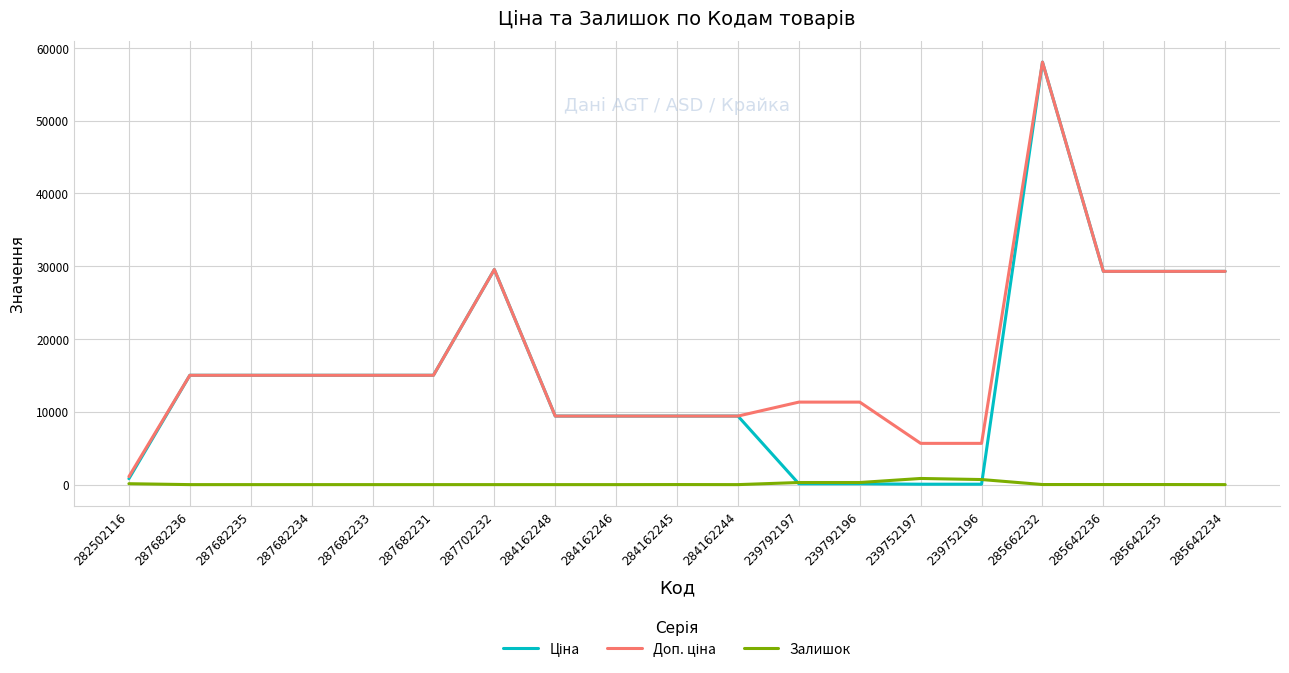

What is the spread (max minus min) of values at 287682233?

15019.2